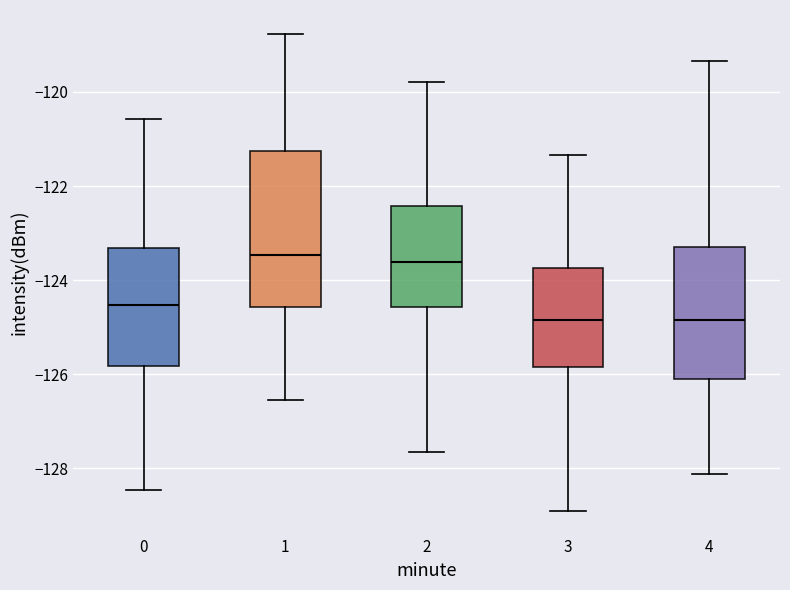

Comparing the boxes themselves (not the whiskers), which one is the tallest?

1